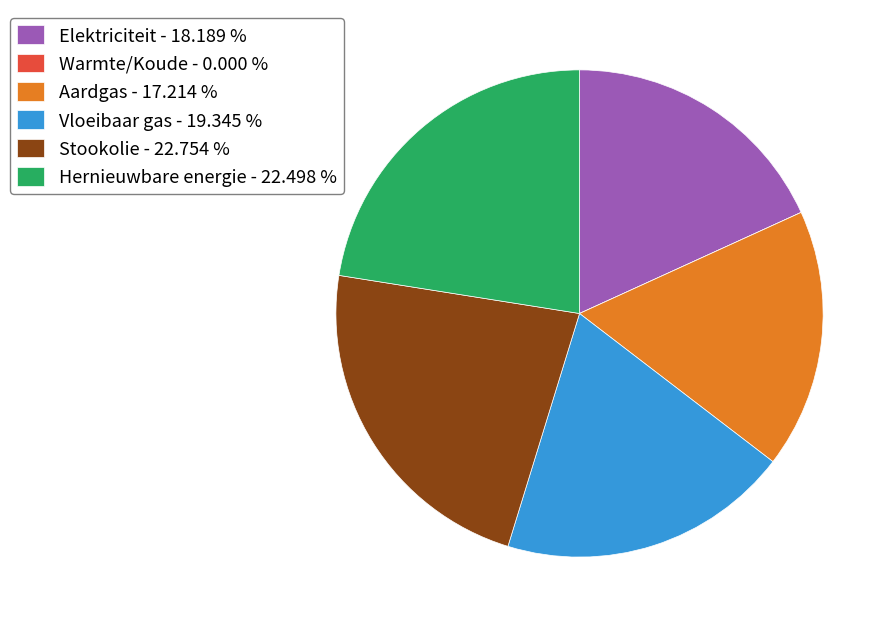

Which has a higher value, Aardgas - 17.214 % or Stookolie - 22.754 %?

Stookolie - 22.754 %